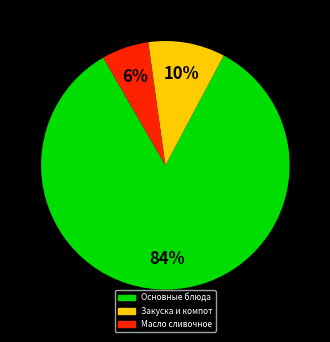

To the nearest percent, what is the difference between the largest and smallest slice percentages?

78%